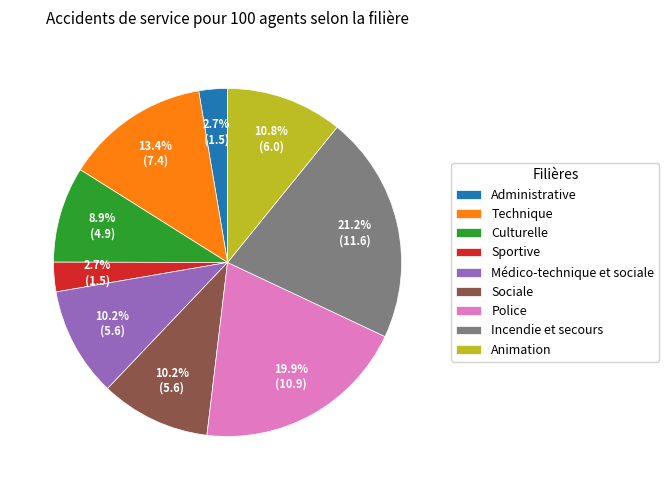

Count the number of slices in the pie.

9